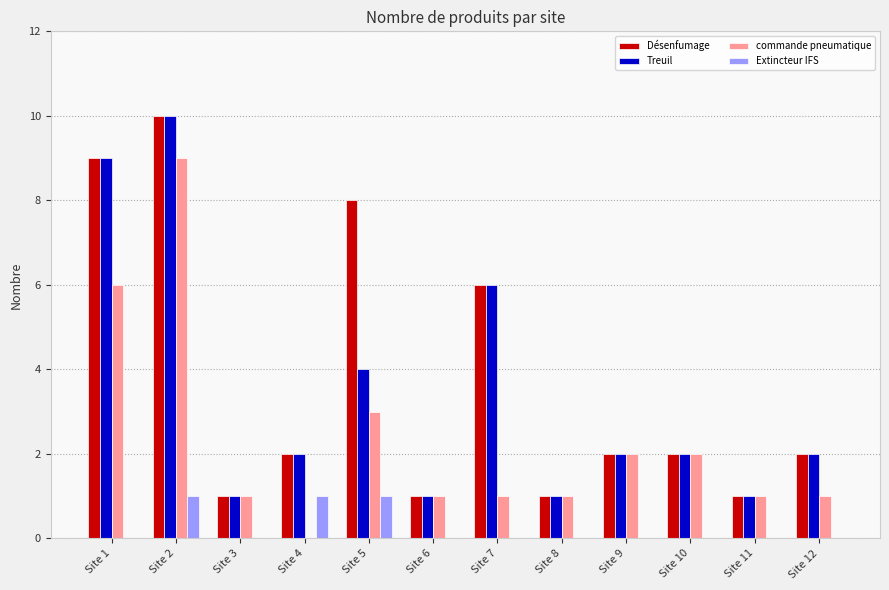

Does the chart contain stacked bars?

No